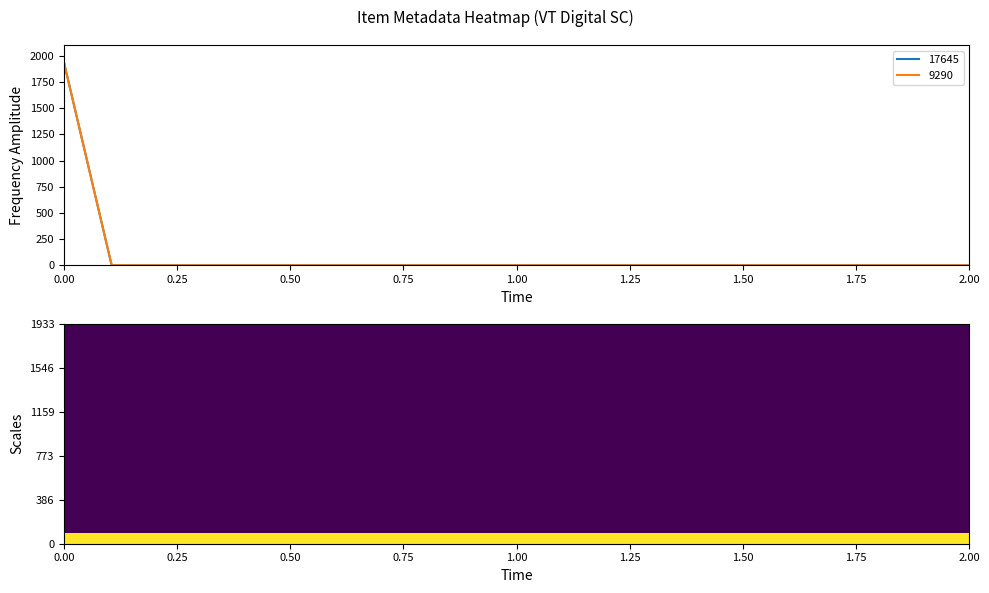

Reading left to right, transcribe all the data shown in this chart.

17645: 1933	0	0	0	0	0	0	0	0	0	0	0	0	0	0	0	0	0	0	0
9290: 1933	0	0	0	0	0	0	0	0	0	0	0	0	0	0	0	0	0	0	0